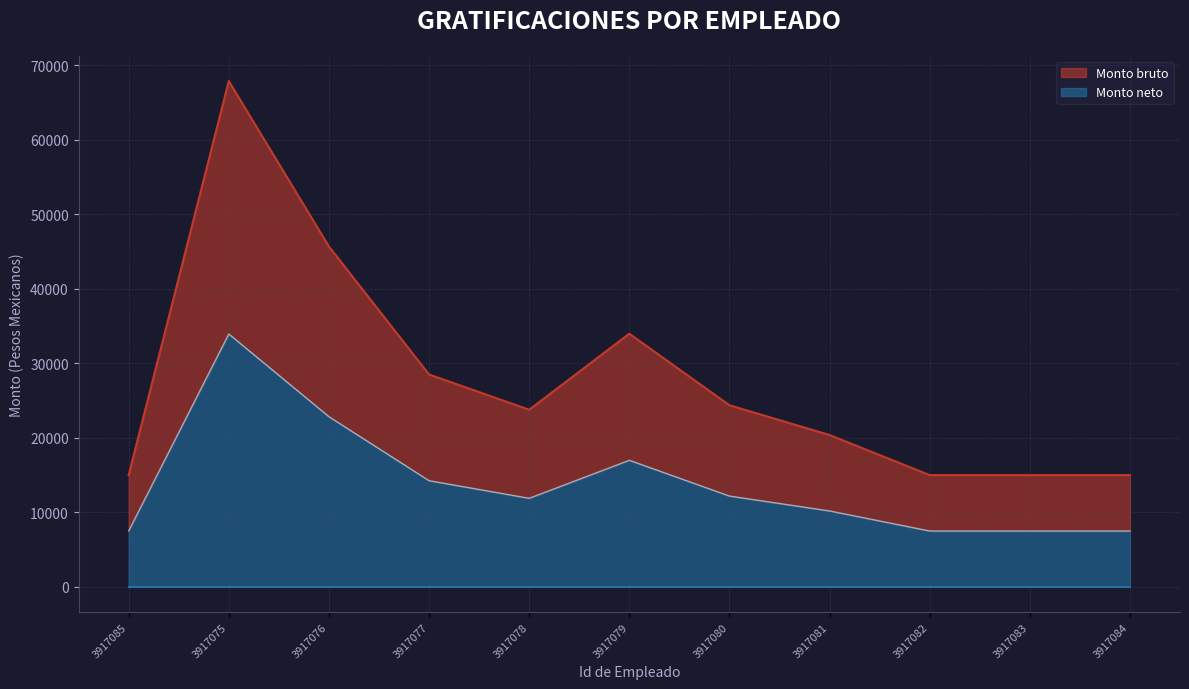

What is the spread (max minus min) of values at 3917079?

16987.5